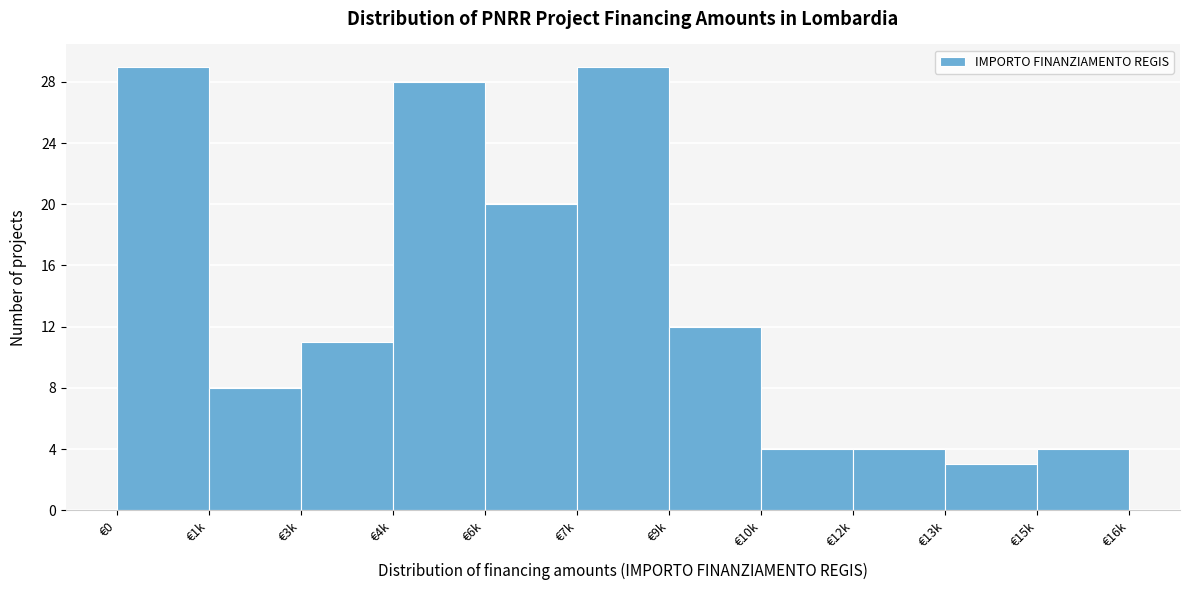

Reading right to left, extract all data points from this chart.

€15k=4	€13k=3	€12k=4	€10k=4	€9k=12	€7k=29	€6k=20	€4k=28	€3k=11	€1k=8	€0=29